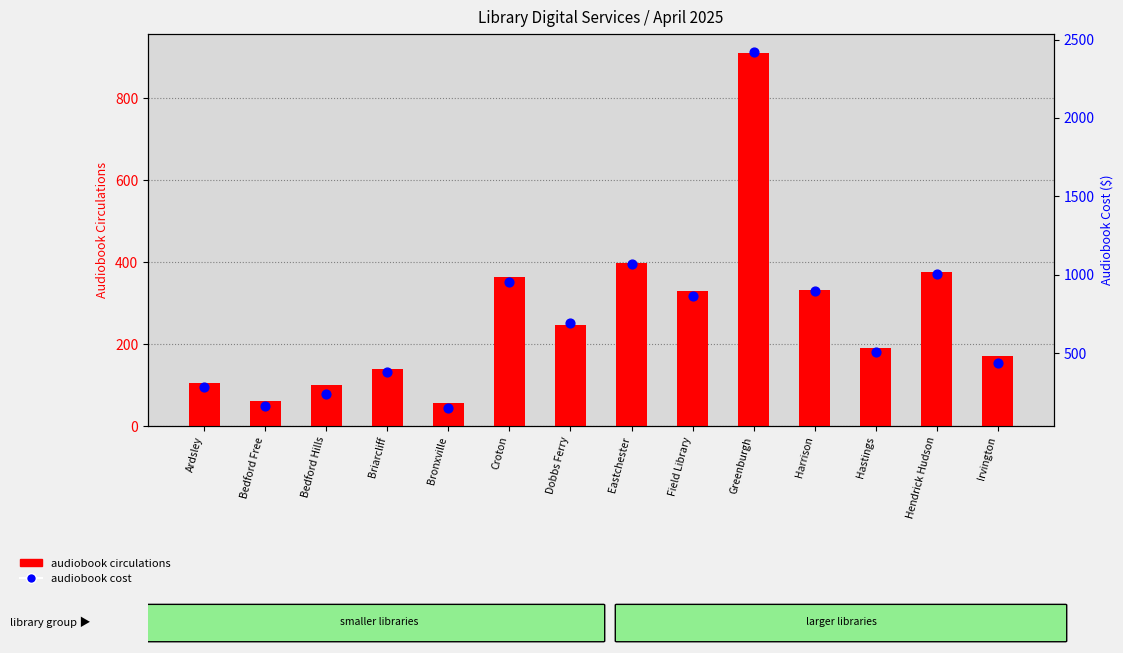

At how many categories does at least one series exceed 416?

9